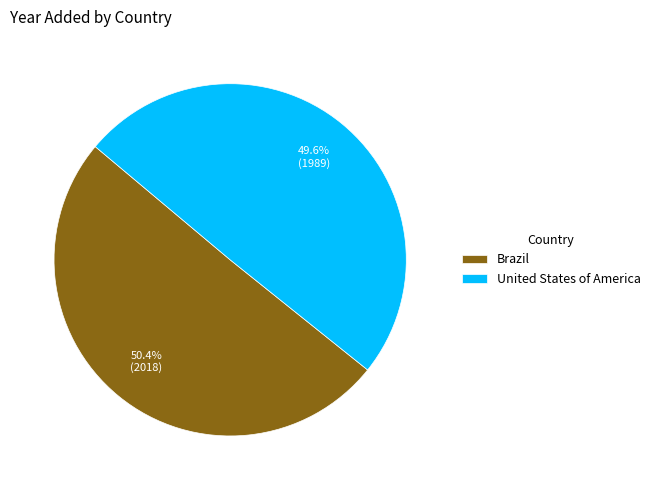

To the nearest percent, what is the combined percentage of Brazil and United States of America?

100%